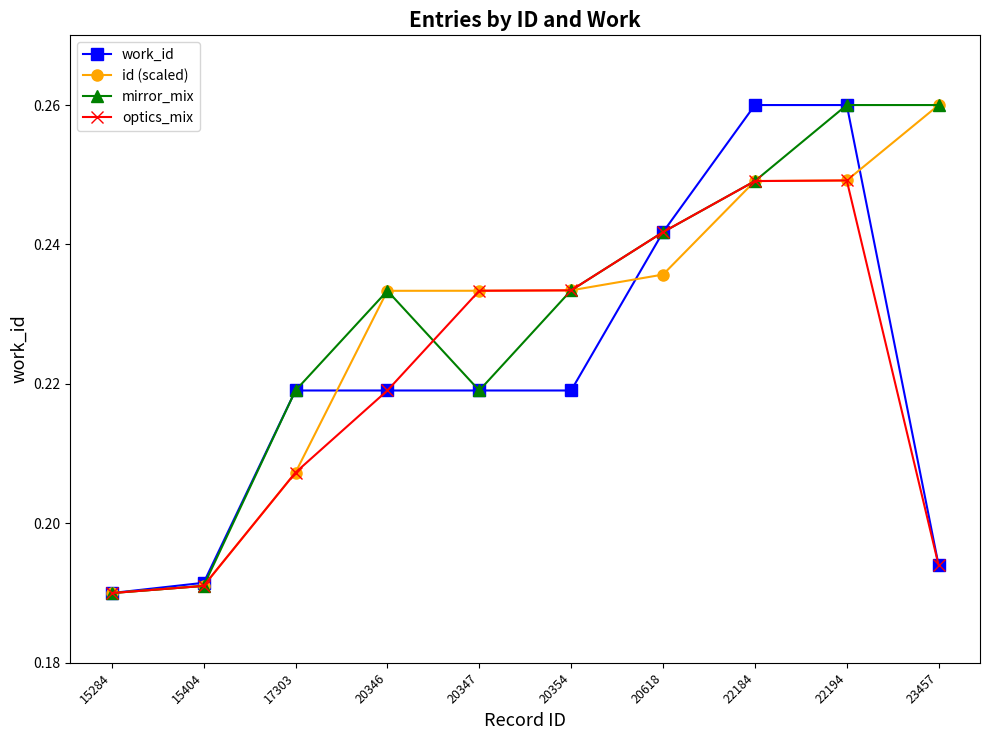

How many interior local valleys does the mirror_mix series have?

1